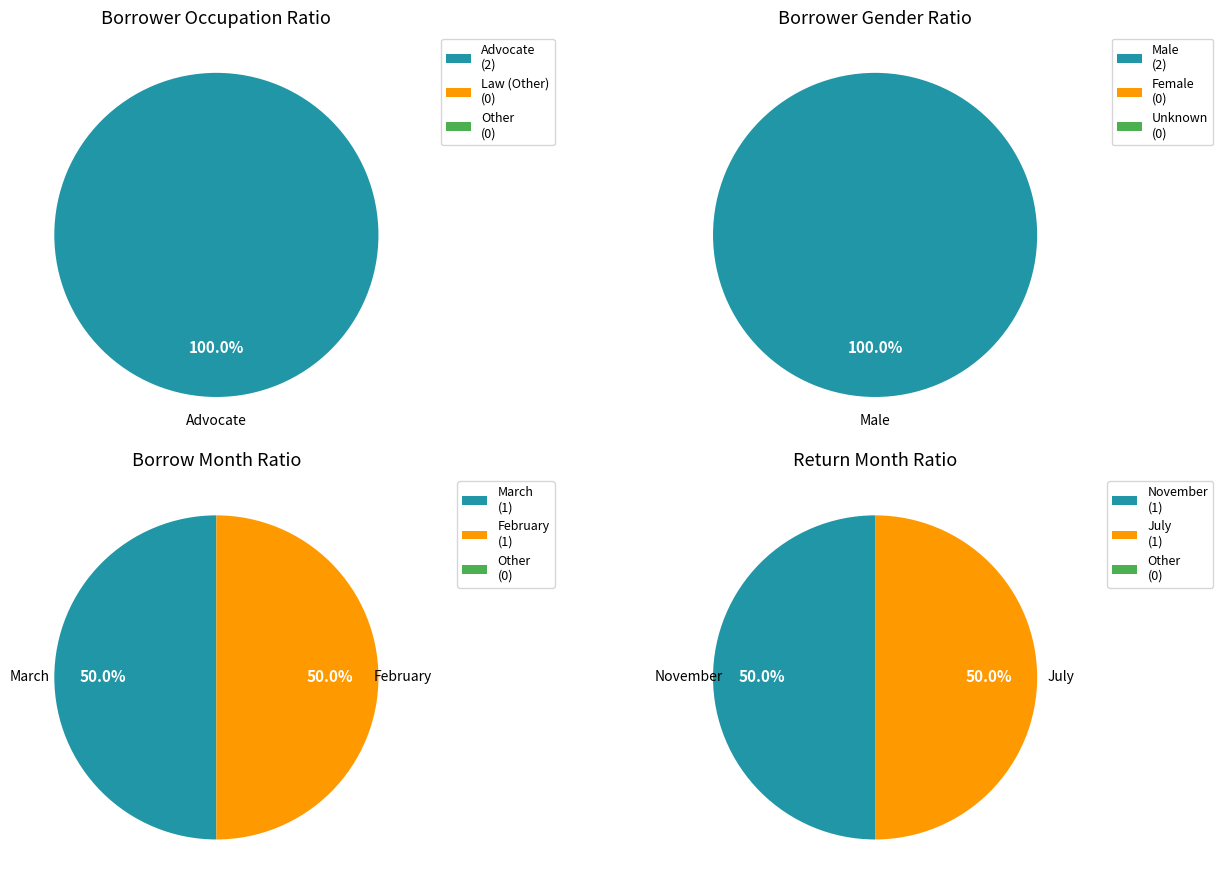

To the nearest percent, what is the average slice percentage?

50%